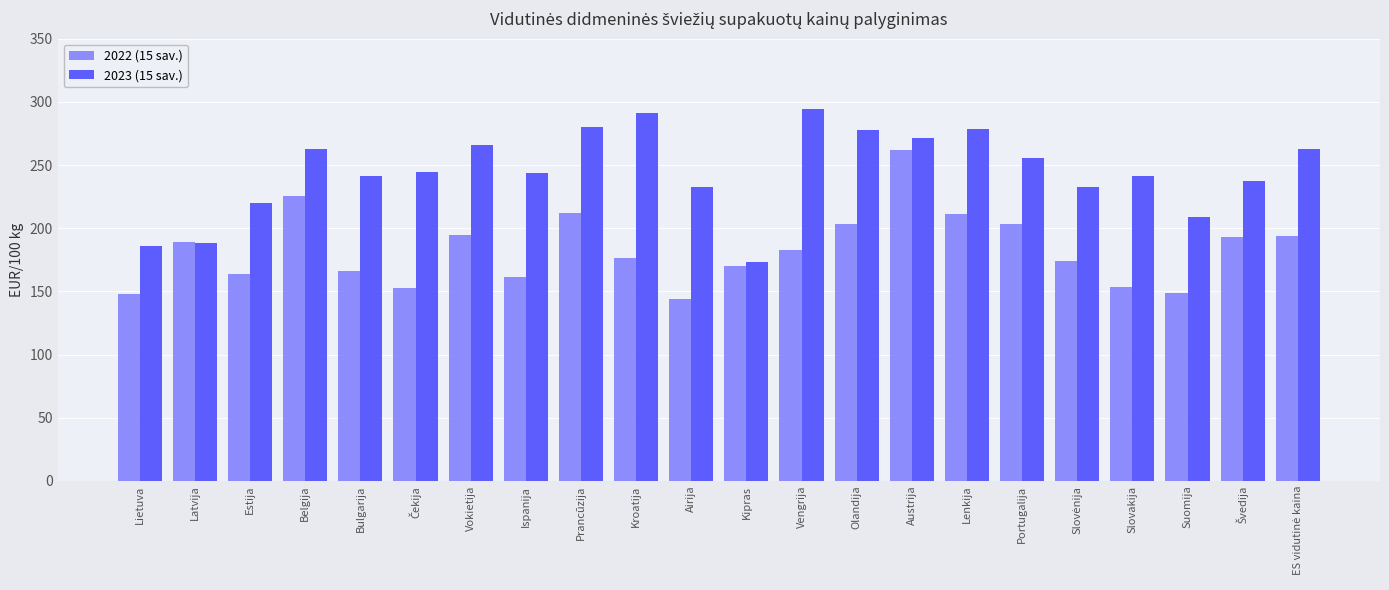

At which category is the sum across all series the highest?

Austrija